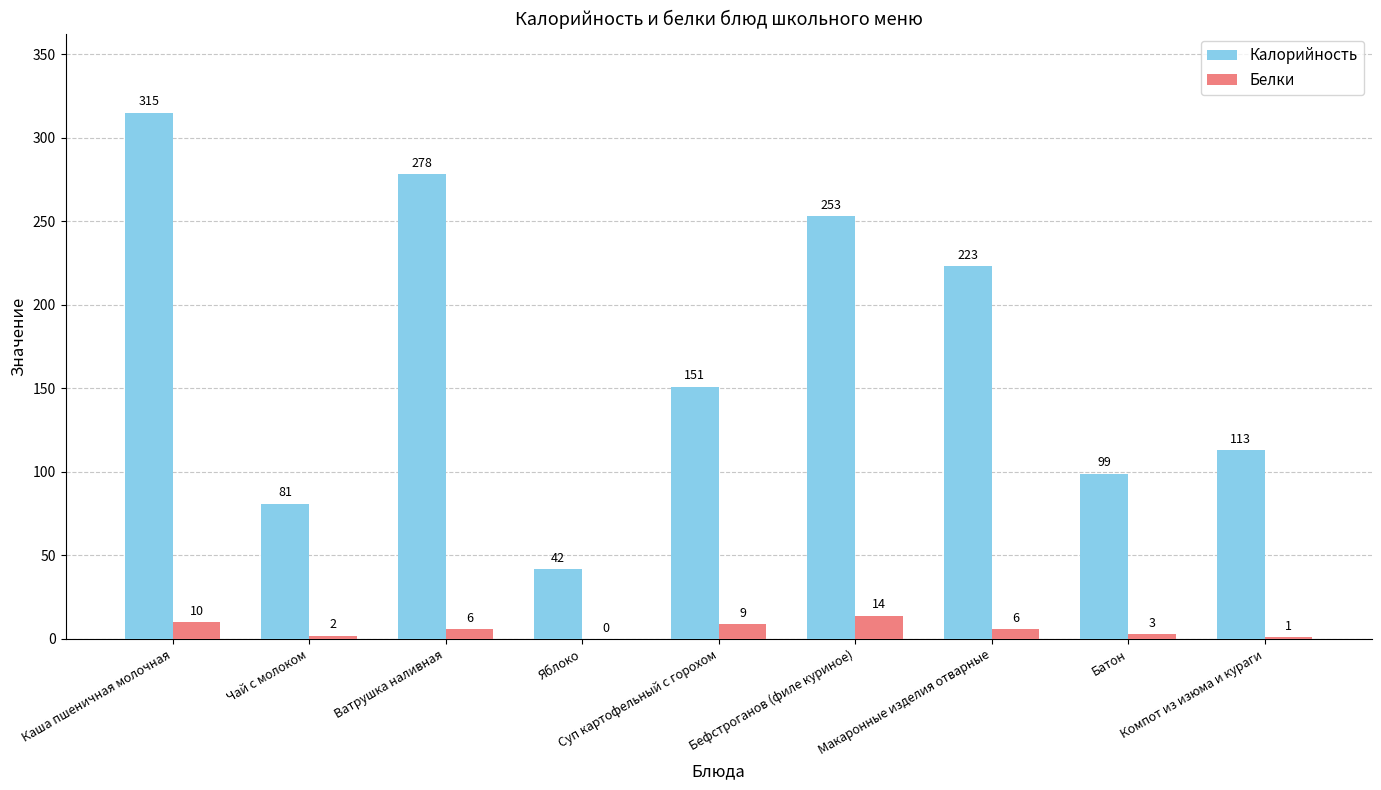

Between Чай с молоком and Макаронные изделия отварные, which series saw the biggest shift?

Калорийность